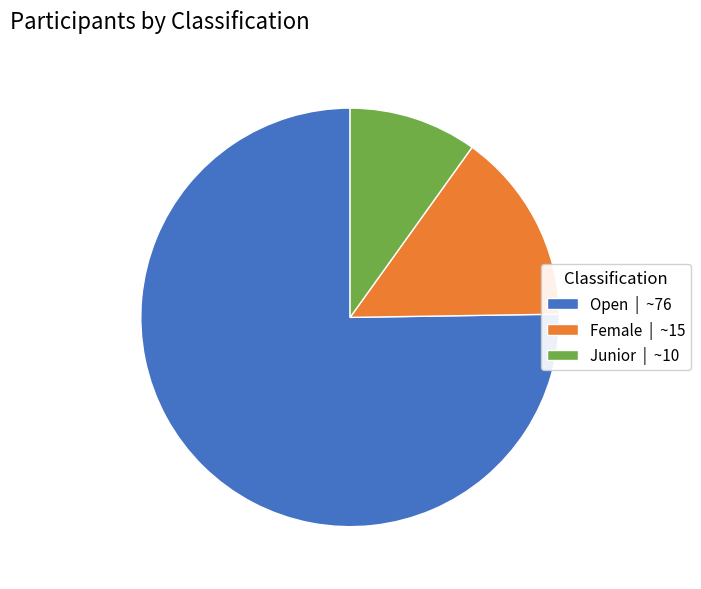

Approximately how many times larger is the value at Female | ~15 compared to Junior | ~10?

1.5